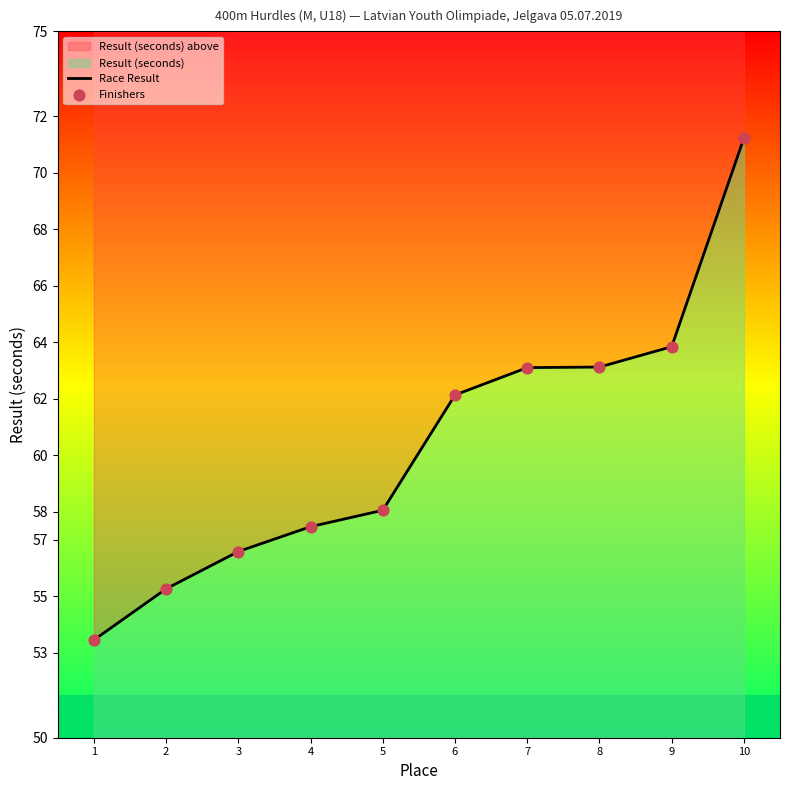

Which series has the largest total across all categories?

Race Result